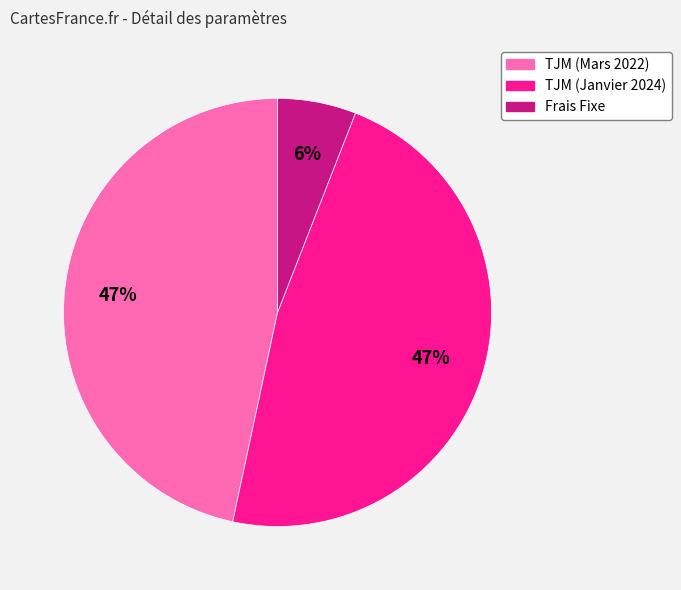

Which slice is the smallest?

Frais Fixe